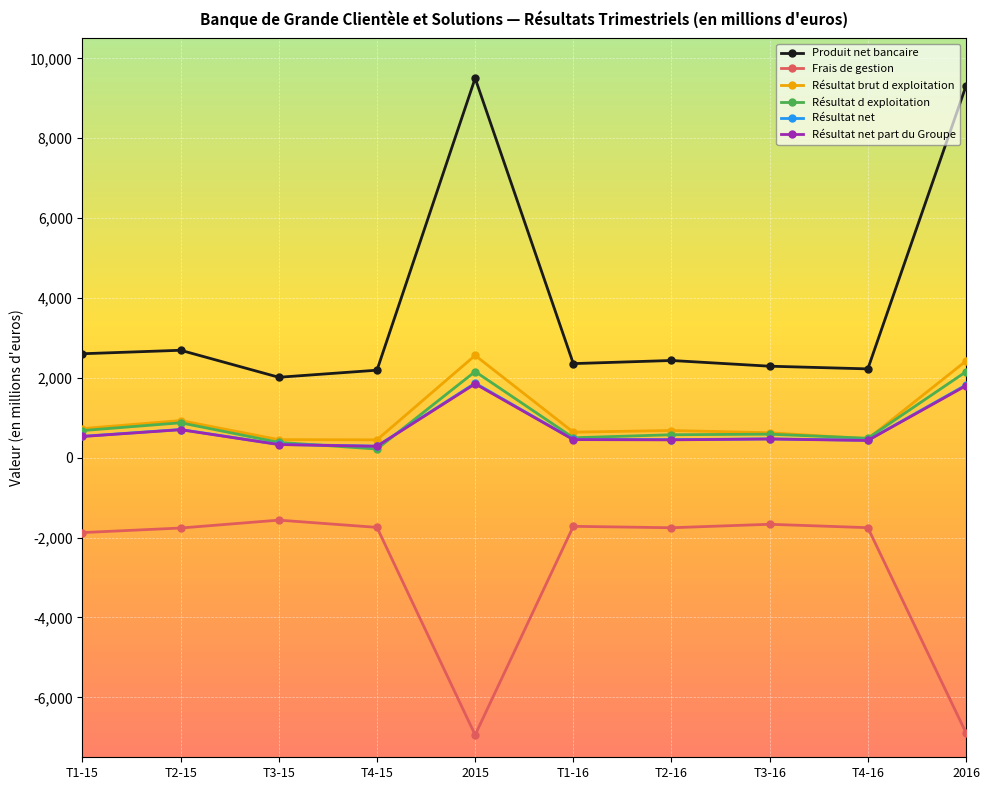

Where is Résultat net part du Groupe nearest to the value 1068?

T2-15